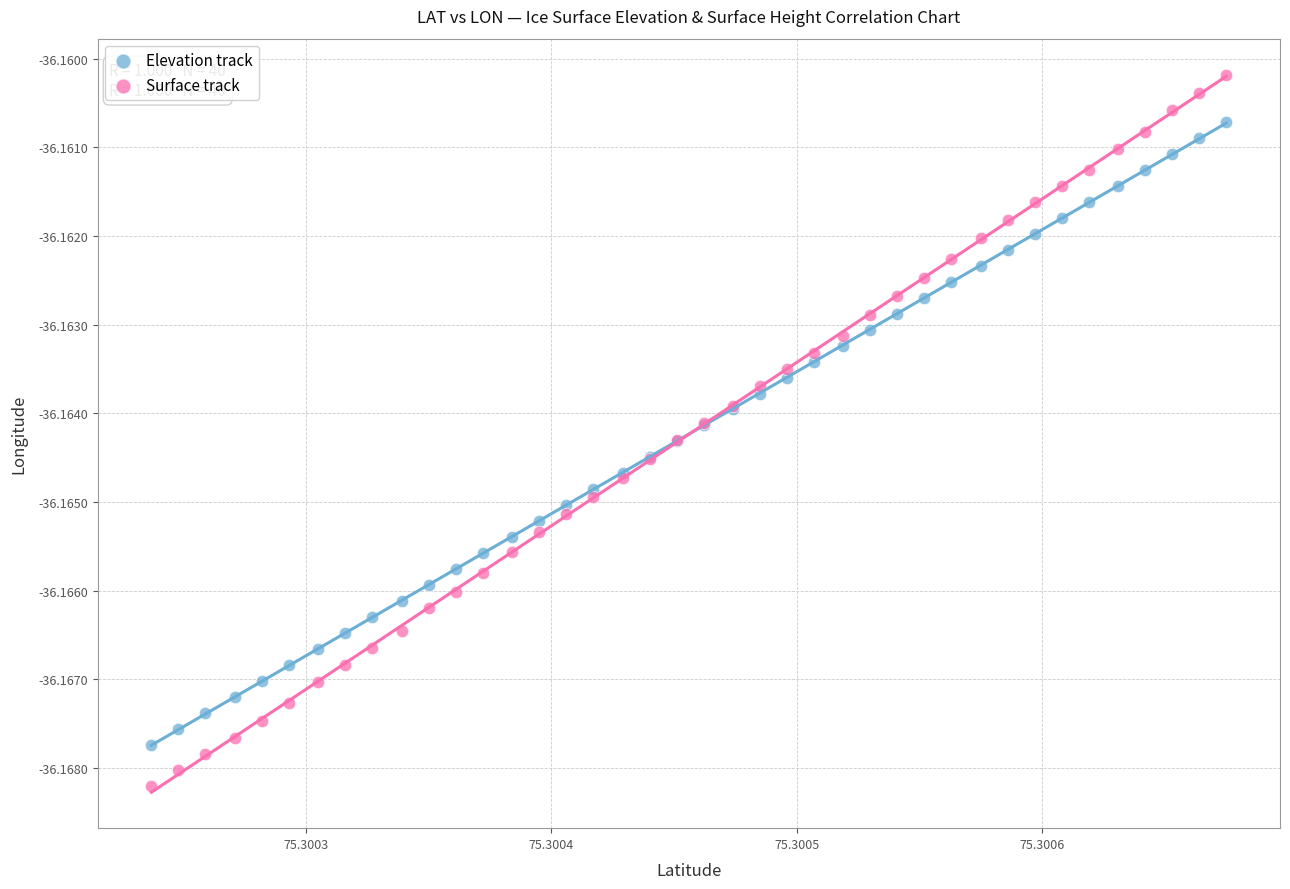

Which series contains the highest Y value?

Surface track